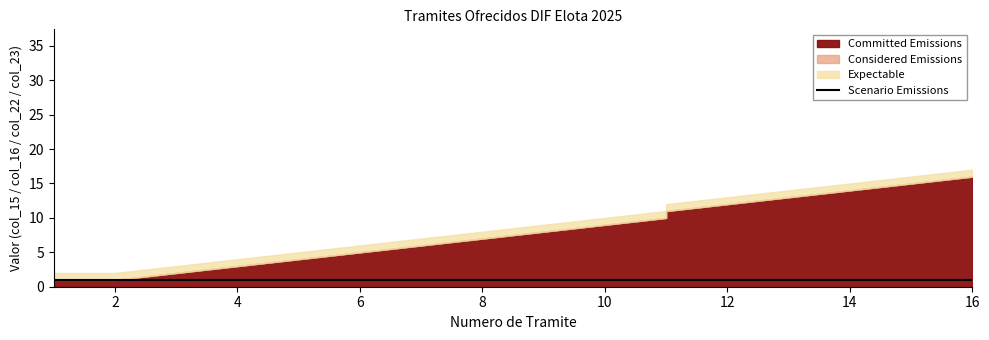

How many distinct data groups are displayed?

4